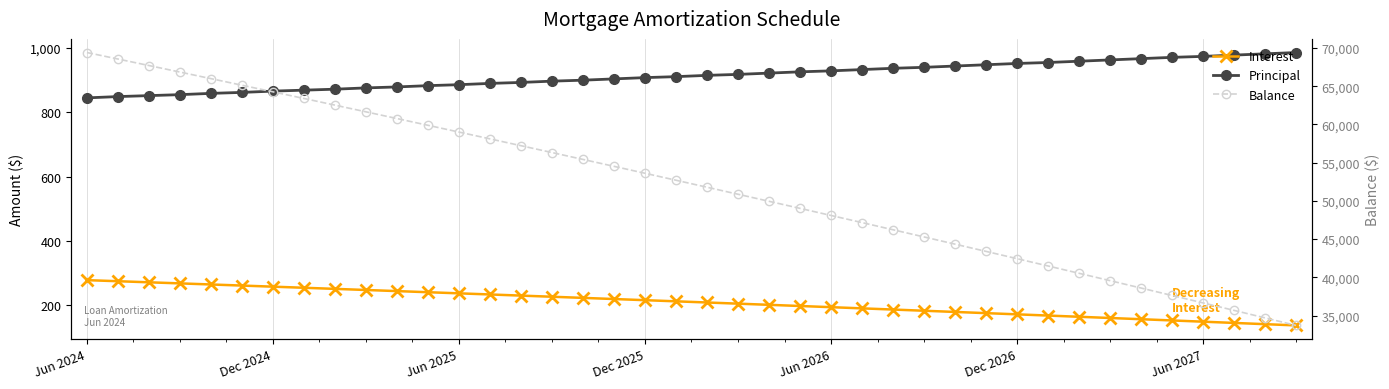

Which has a higher value, 36 or 28?

28